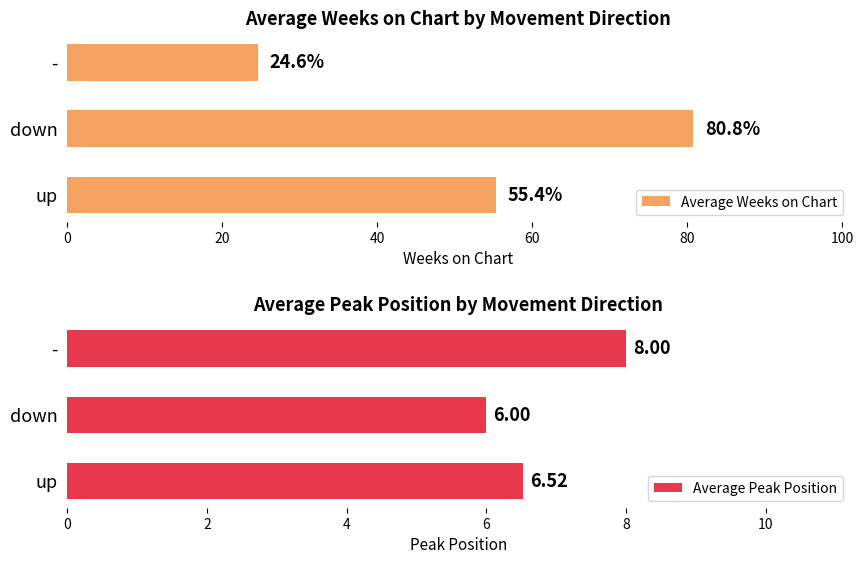

What is the value of the Average Weeks on Chart bar at the 2nd from the left?

80.8